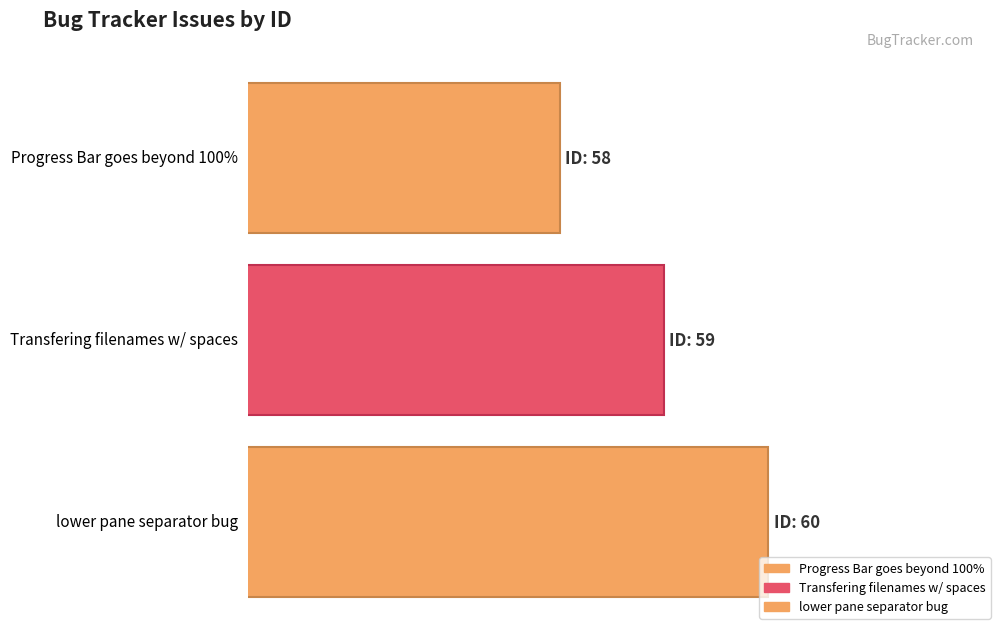

Rank the categories by value from highest to lowest.

lower pane separator bug, Transfering filenames w/ spaces, Progress Bar goes beyond 100%